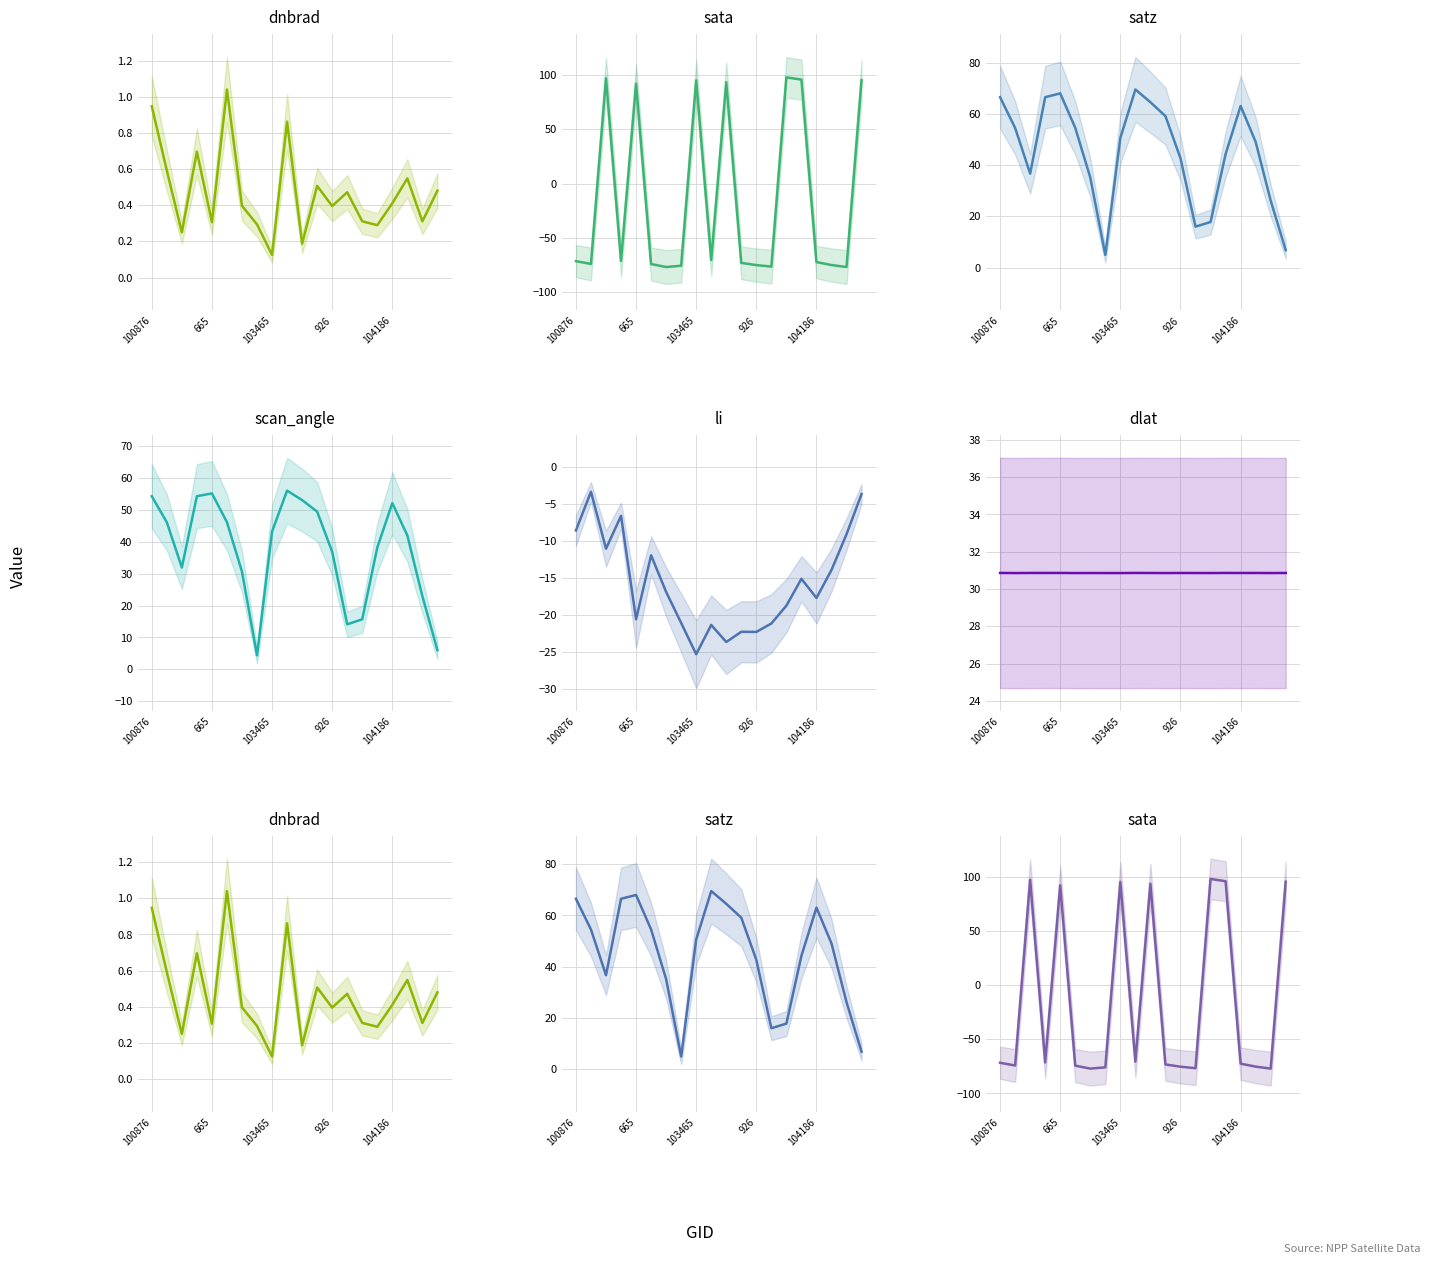

How many times do dlat and scan_angle cross each other?

5